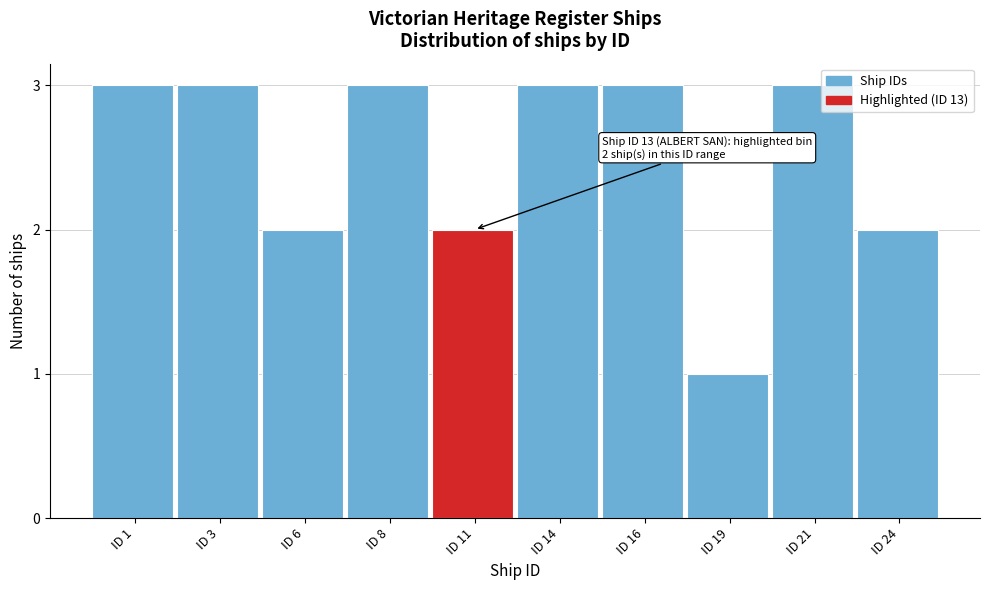

Reading left to right, what are all the values shown in this chart?

ID 1=3	ID 3=3	ID 6=2	ID 8=3	ID 11=2	ID 14=3	ID 16=3	ID 19=1	ID 21=3	ID 24=2